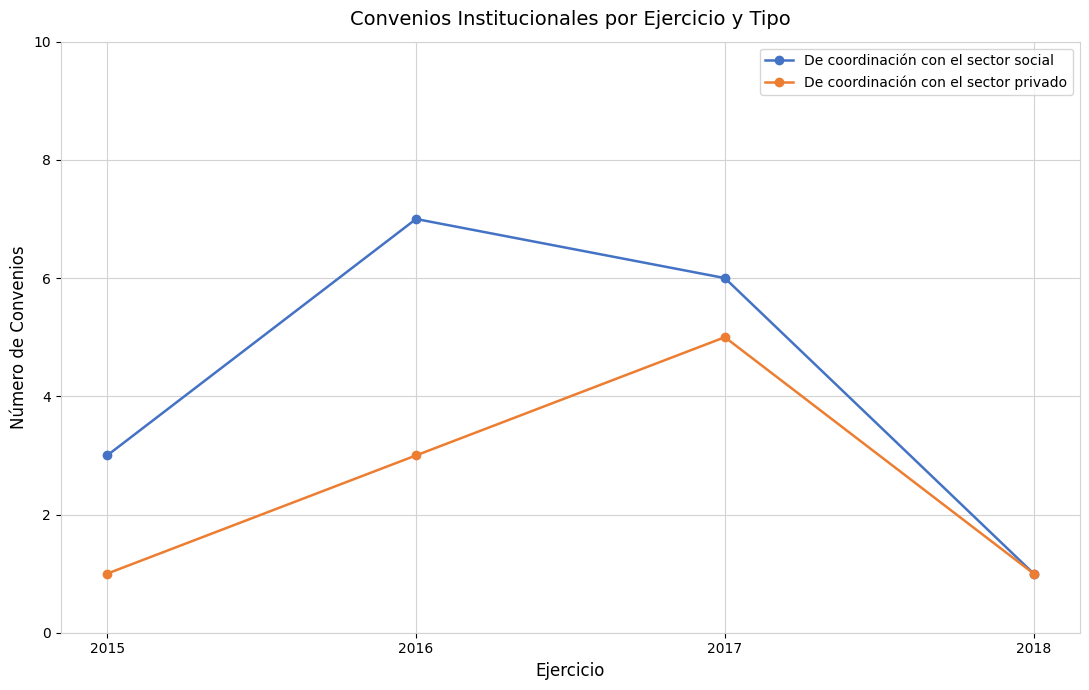

What is the total value across all series at 2015?

4